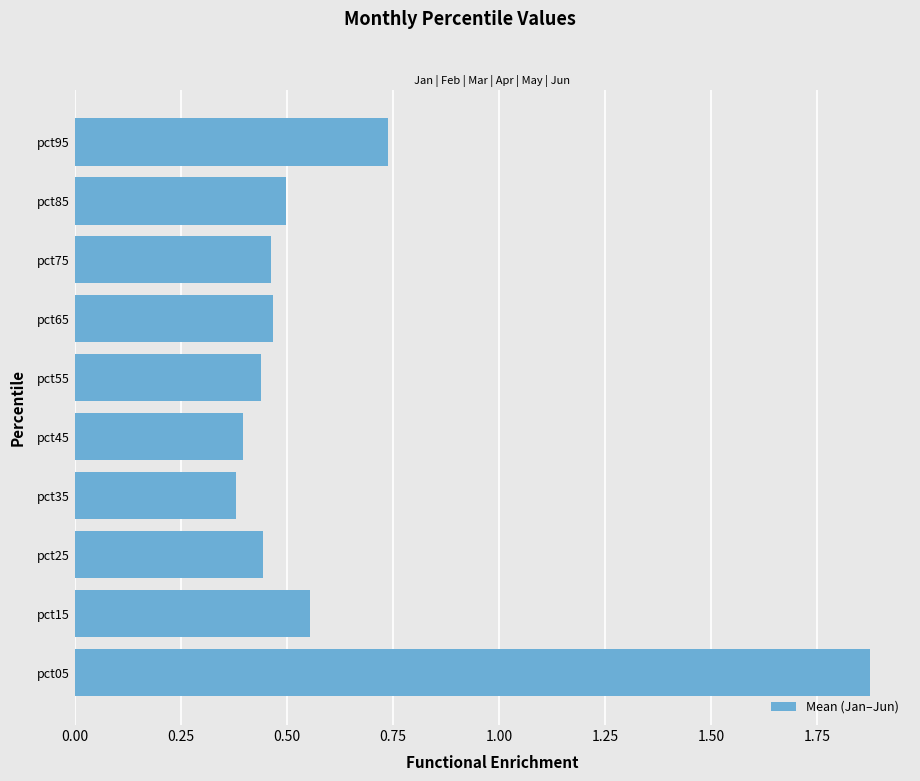

What is the difference between the maximum and minimum values?

1.5